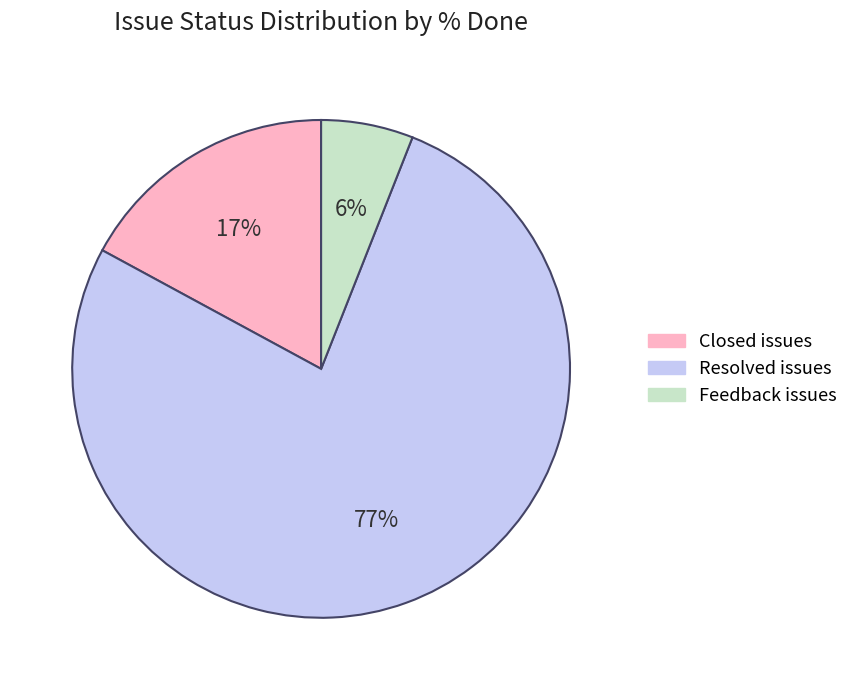

Which has a higher value, Closed issues or Feedback issues?

Closed issues